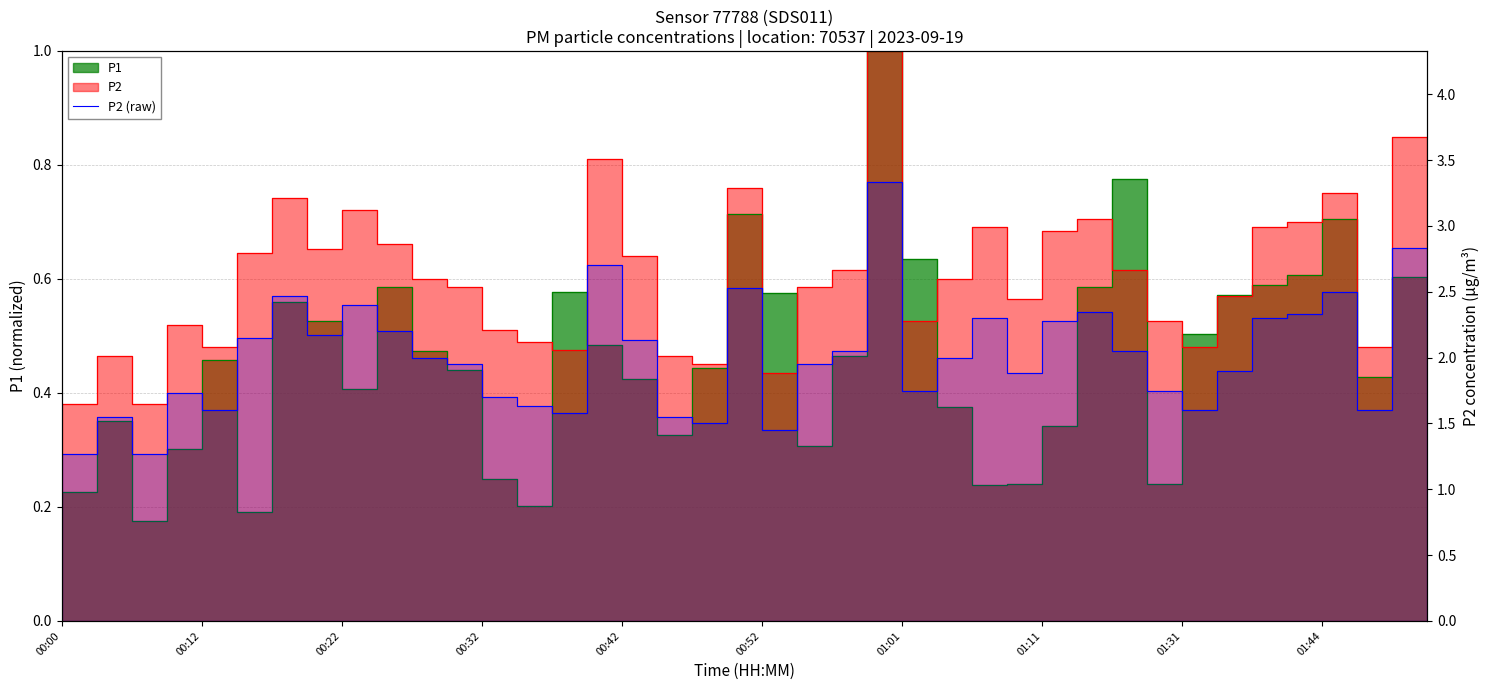

Count the number of categories in the chart.

40